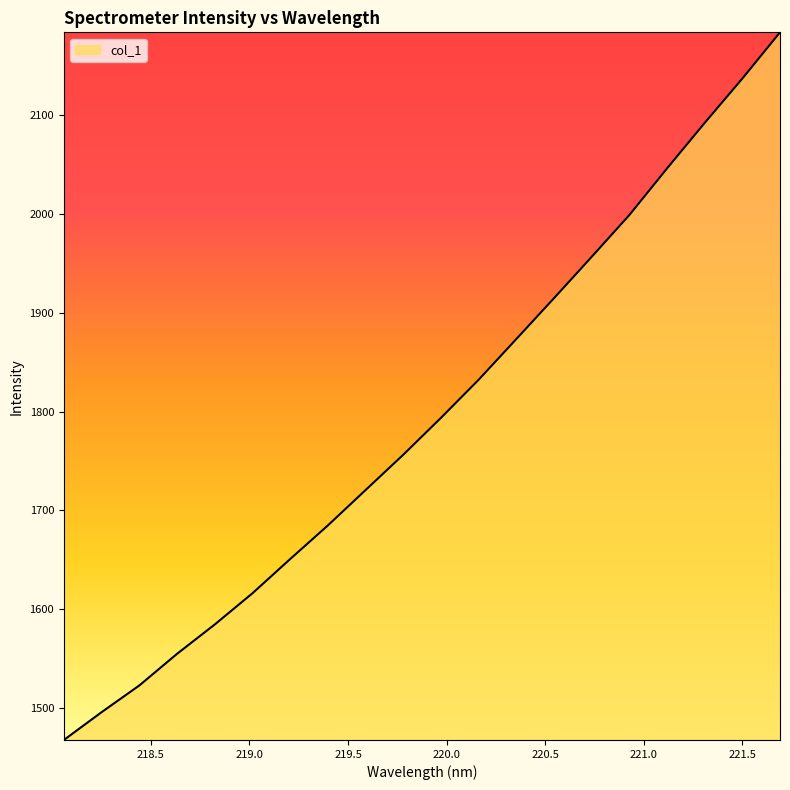

What is the minimum value shown in the chart?

1467.6